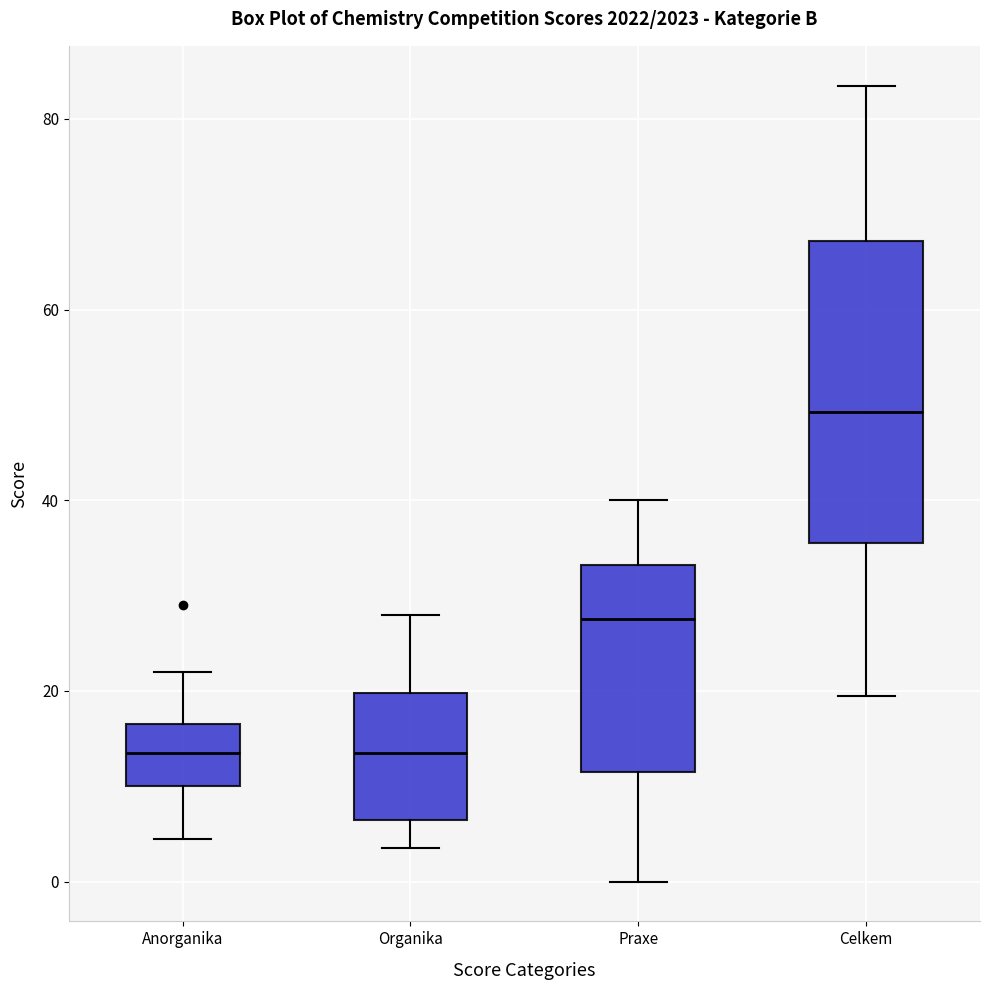

Where does the upper whisker of the box for Praxe end on the y-axis? The values are not printed on the chart, so give them approximately, as read against the axis.

40